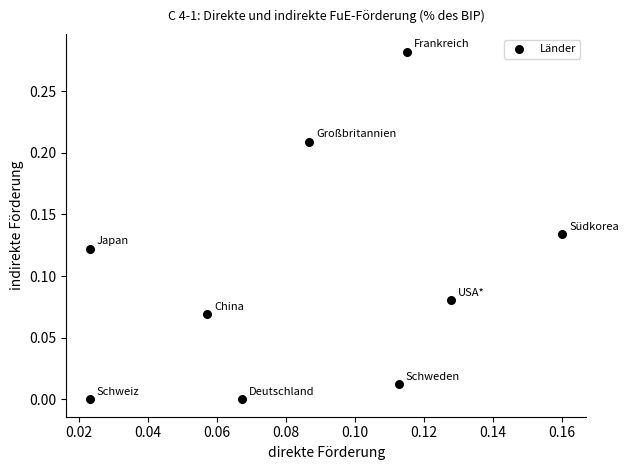

How many points are shown in the scatter plot?

9